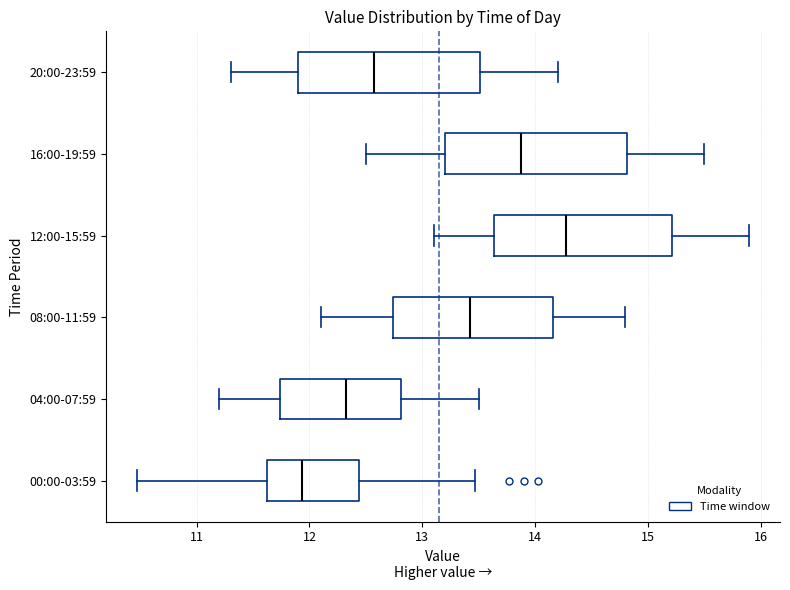

Where does the left whisker of the box for 00:00-03:59 end on the x-axis? The values are not printed on the chart, so give them approximately, as read against the axis.

10.5